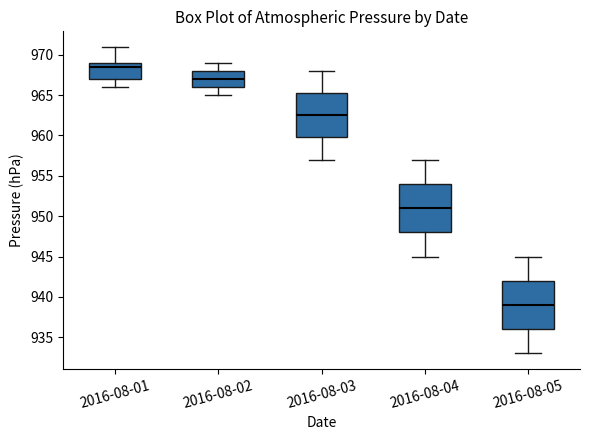

Reading left to right, read every box against the y-axis: the position of its median line, the range the box covers, and the ends of its whiskers. The values are not printed on the chart, so give them approximately, as read against the axis.

2016-08-01: median 968.5, box 967.0 to 969.0, whiskers 966.0 to 971.0
2016-08-02: median 967.0, box 966.0 to 968.0, whiskers 965.0 to 969.0
2016-08-03: median 962.5, box 960.0 to 965.5, whiskers 957.0 to 968.0
2016-08-04: median 951.0, box 948.0 to 954.0, whiskers 945.0 to 957.0
2016-08-05: median 939.0, box 936.0 to 942.0, whiskers 933.0 to 945.0